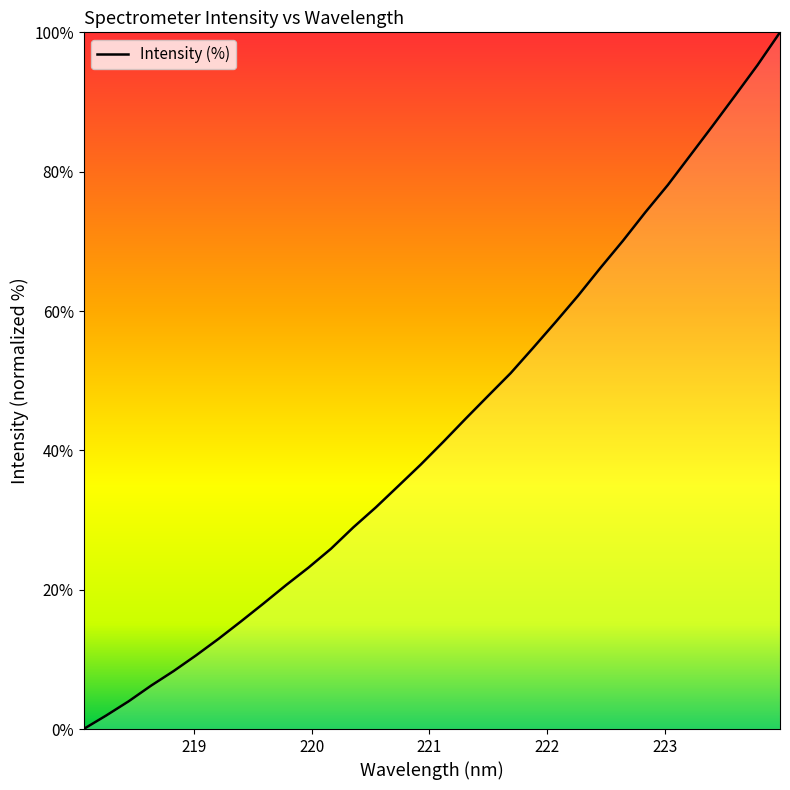

What is the maximum value shown in the chart?

100.0